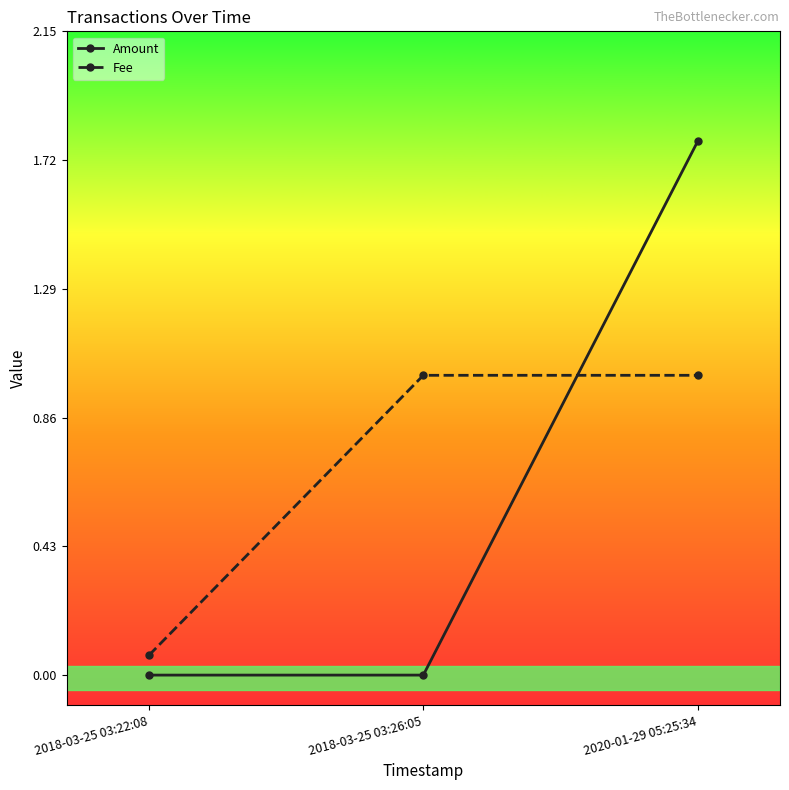

What is the highest value of the Amount series?

1.8